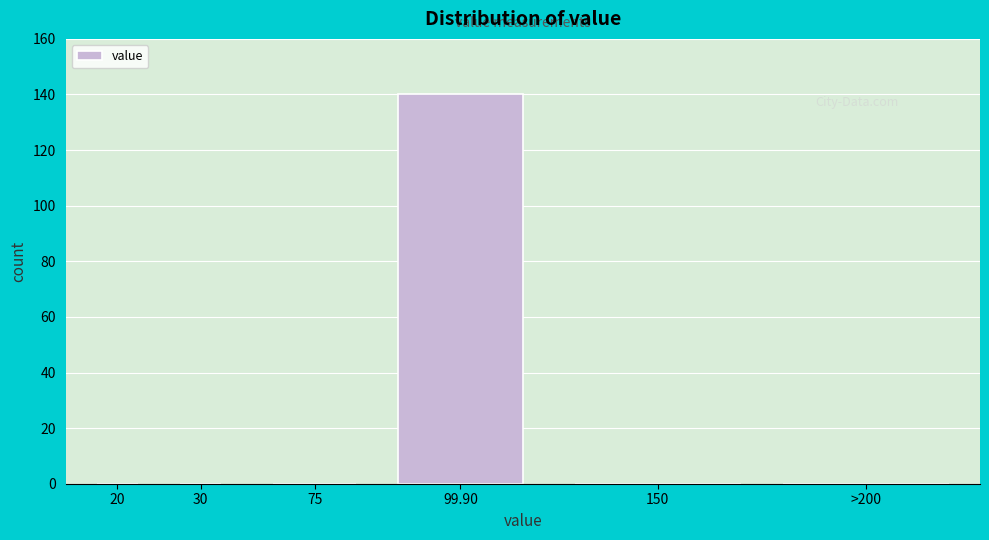

Reading right to left, what are all the values shown in this chart?

>200=0	150=0	99.90=140	75=0	30=0	20=0